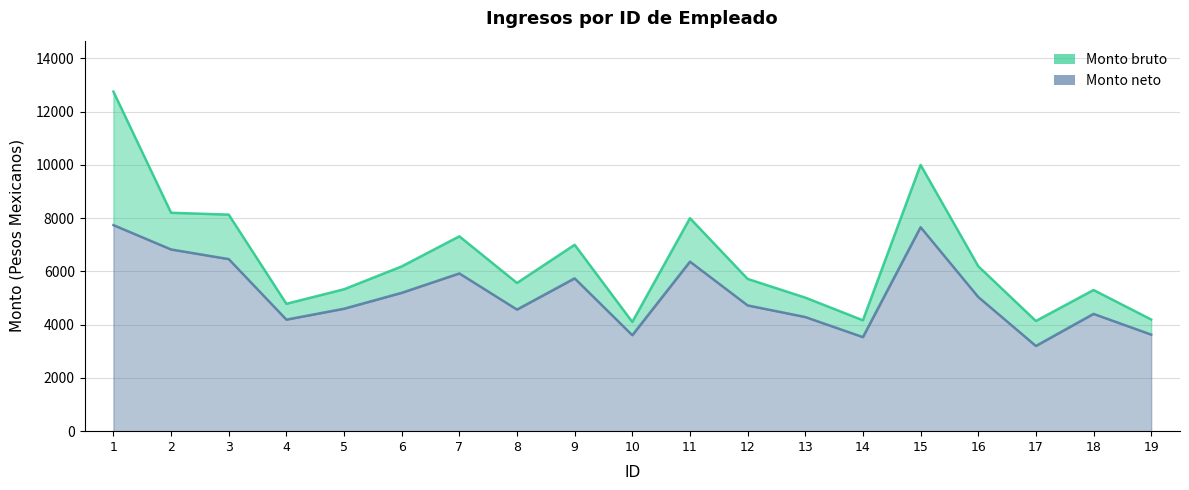

Which series changed the most between 4 and 14?

Monto neto